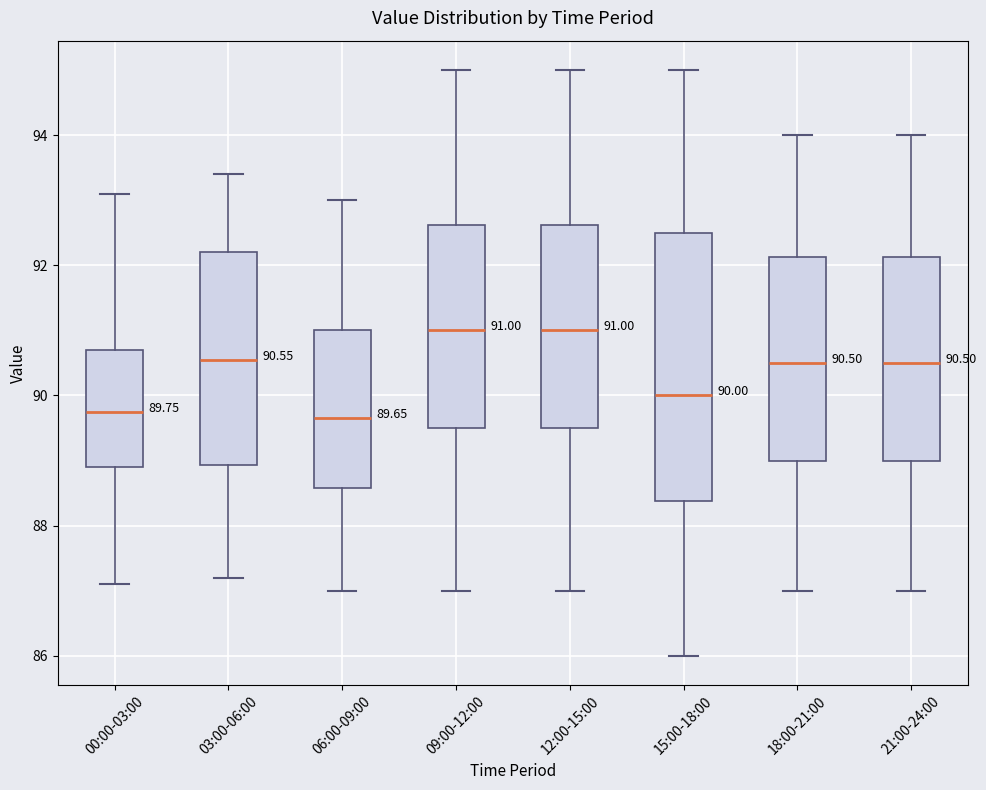

Comparing the boxes themselves (not the whiskers), which one is the tallest?

15:00-18:00